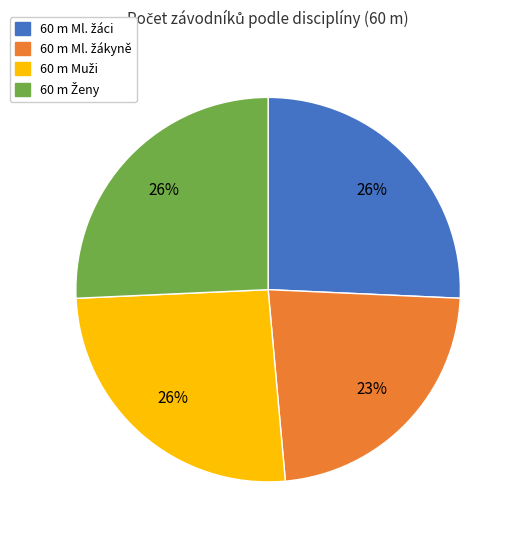

To the nearest percent, what is the difference between the largest and smallest slice percentages?

3%